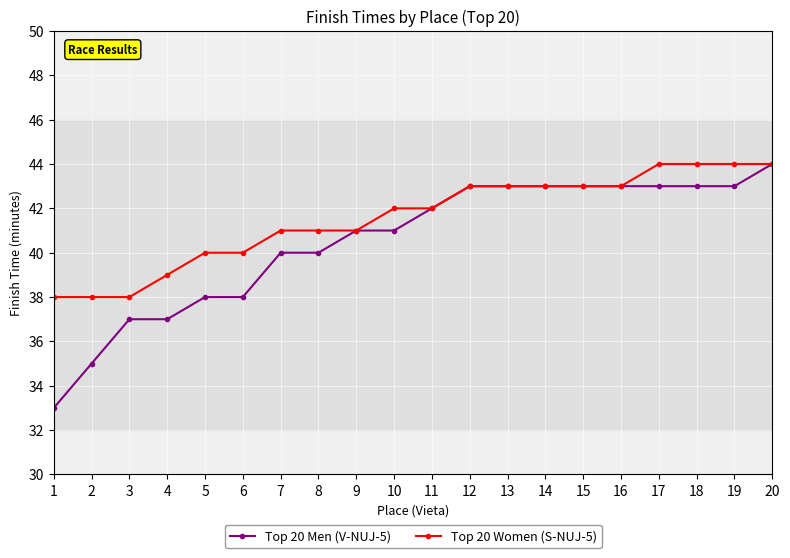

Which series has the largest total across all categories?

Top 20 Women (S-NUJ-5)